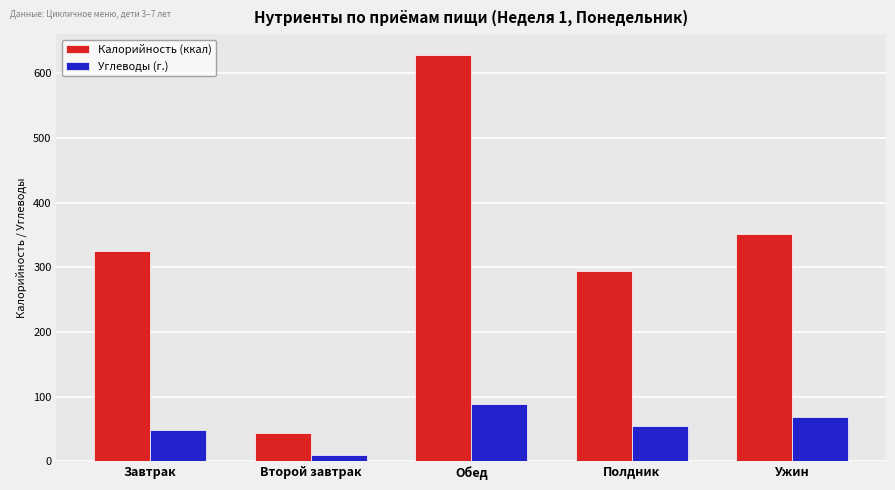

How many data points in Калорийность (ккал) are less than 324?

2